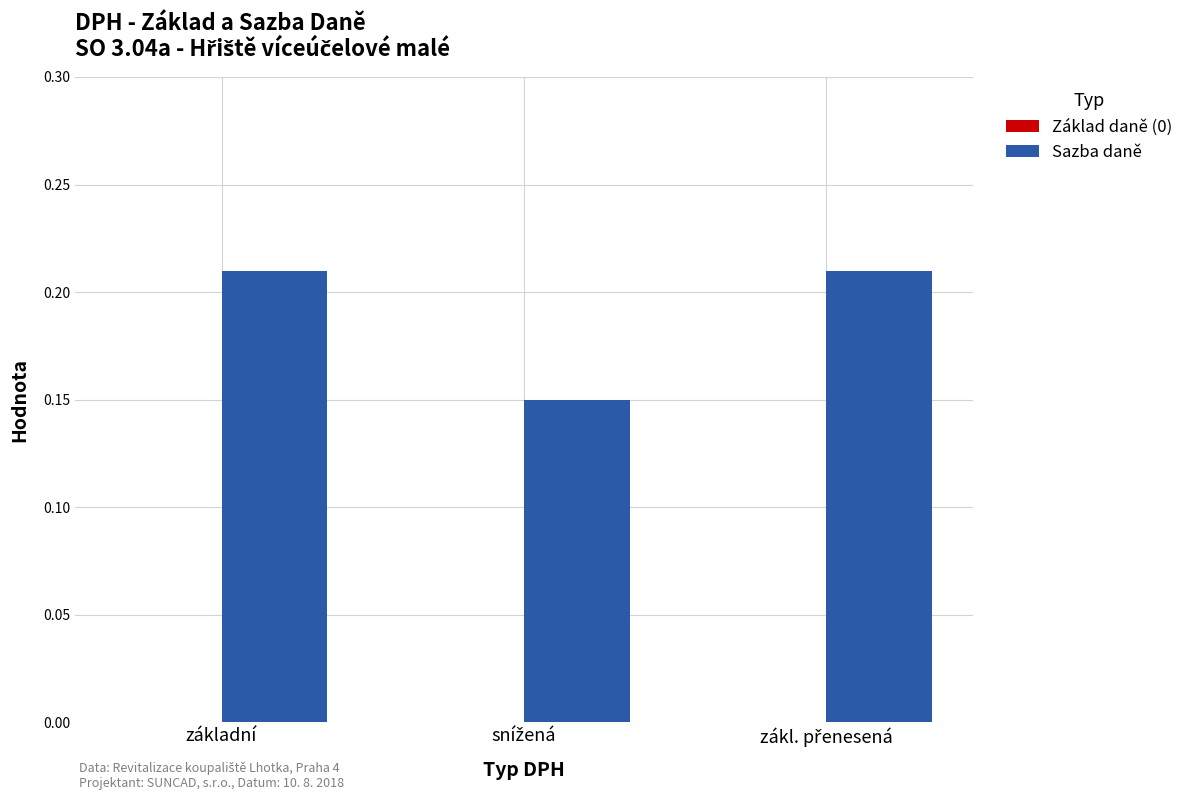

What is the sum of all values?

0.6